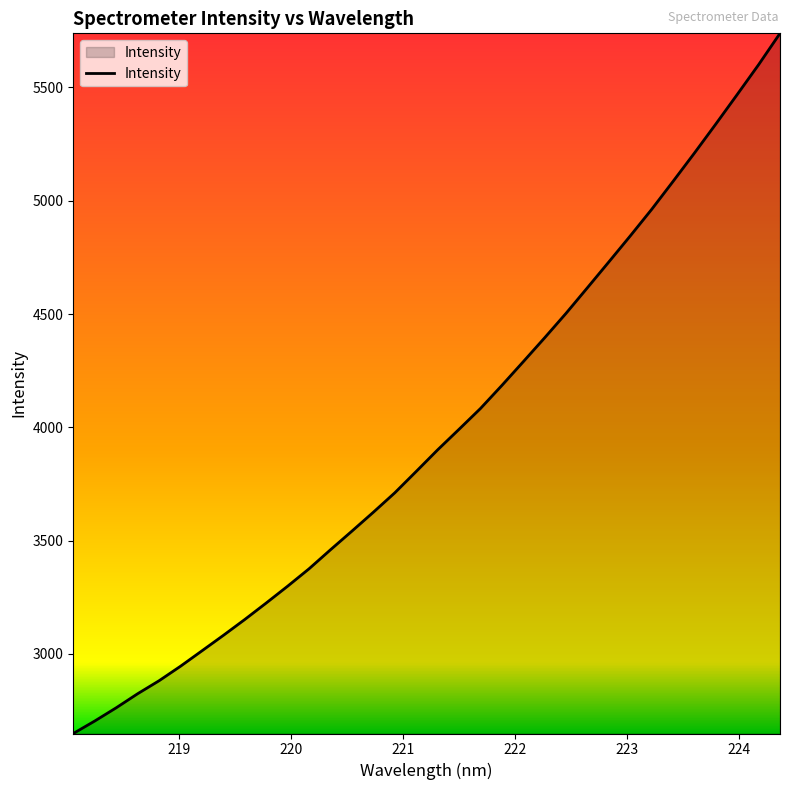

What is the greatest value displayed?

5739.0